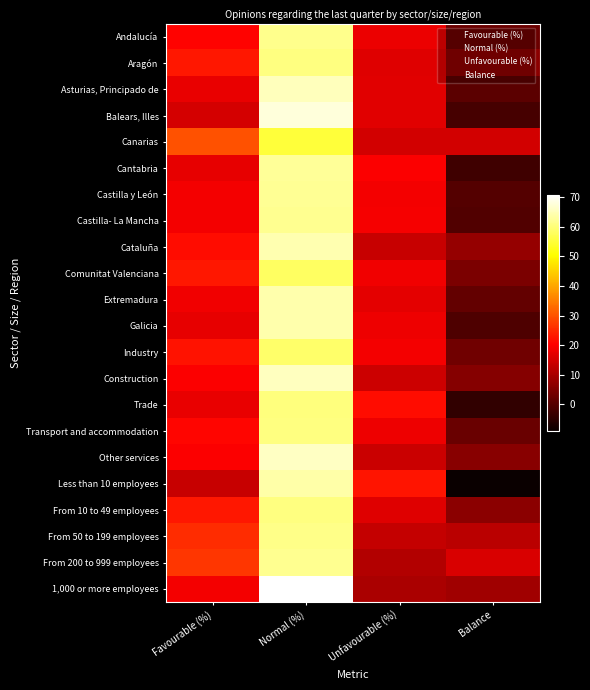

What is the greatest value displayed?

70.8